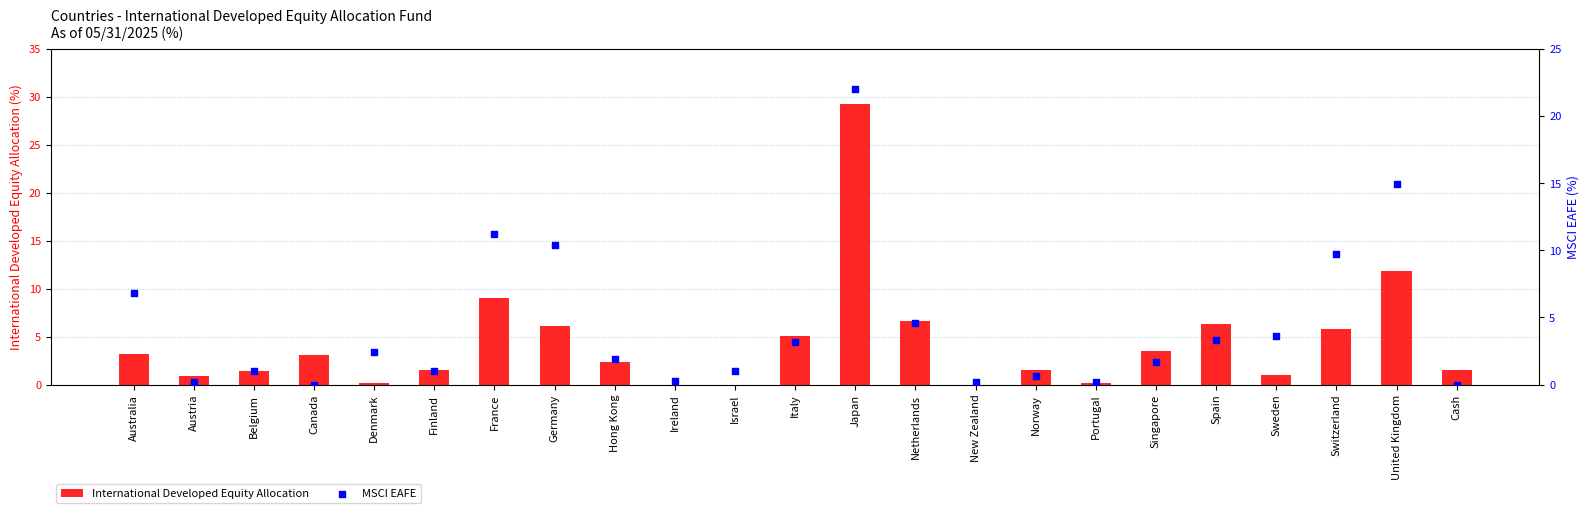

Which series reaches the maximum Y coordinate?

International Developed Equity Allocation